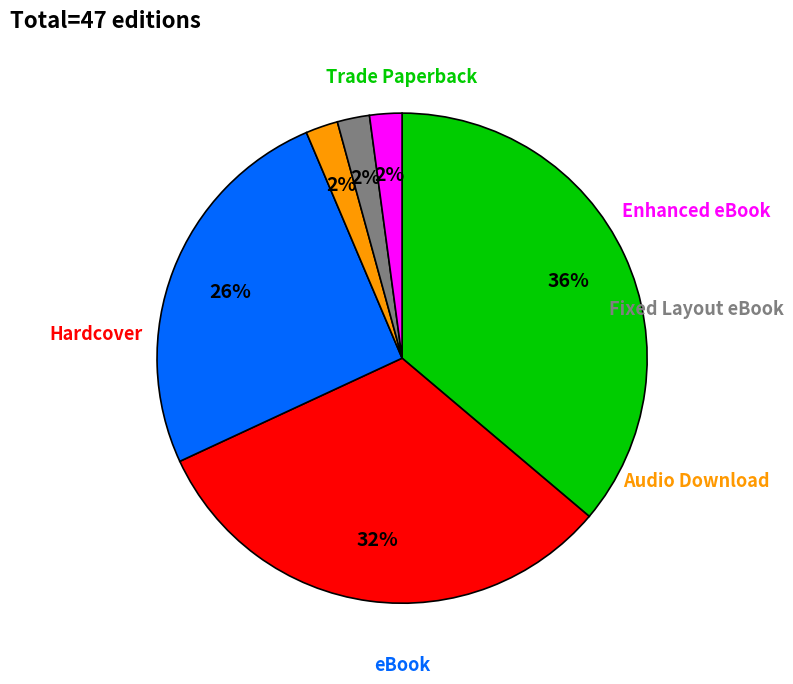

To the nearest percent, what is the average slice percentage?

17%